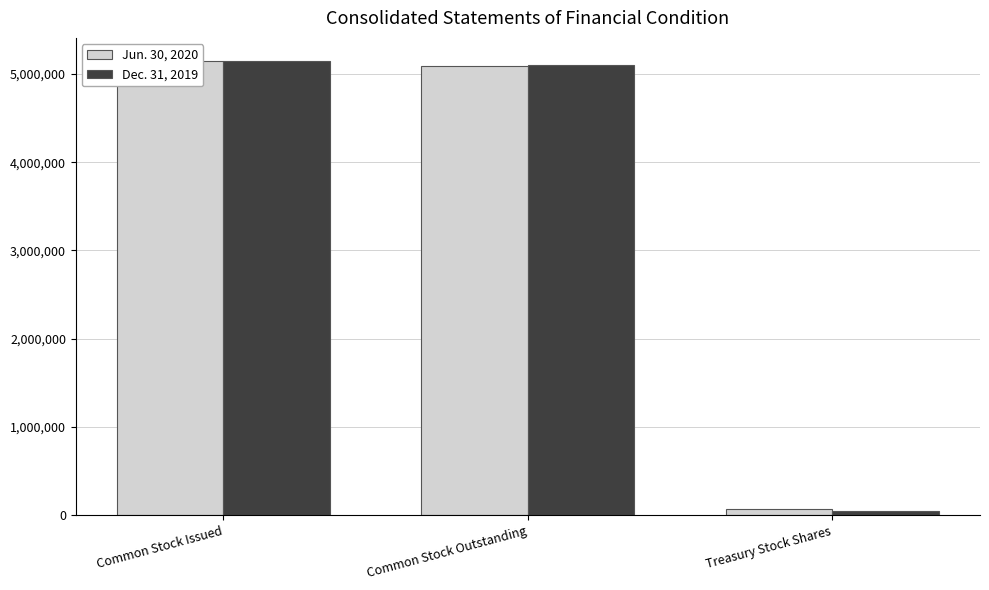

At Treasury Stock Shares, list the series in order from largest to smallest.

Jun. 30, 2020, Dec. 31, 2019